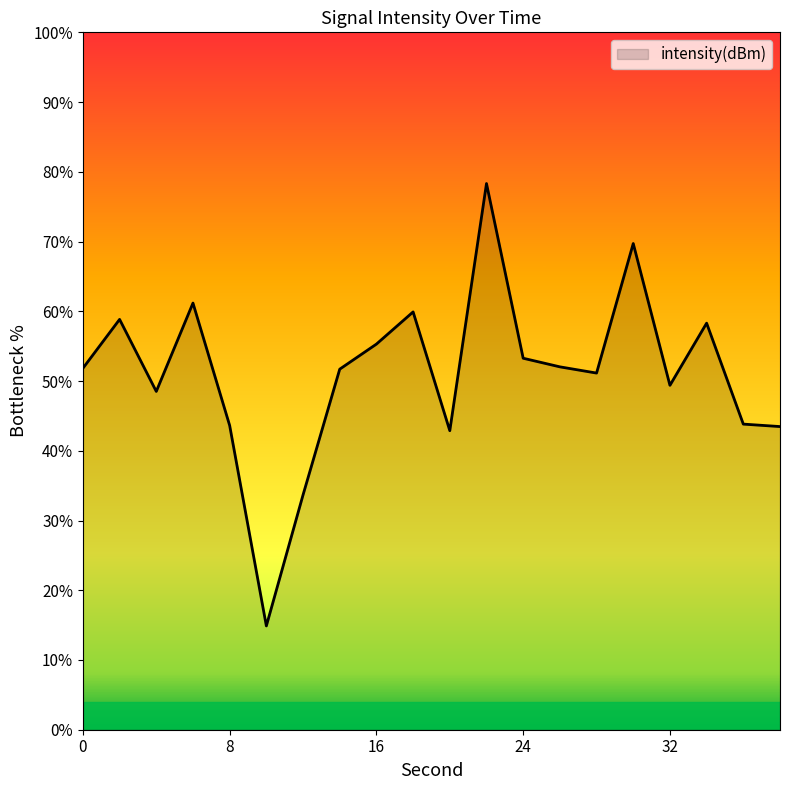

What is the minimum value shown in the chart?

14.9